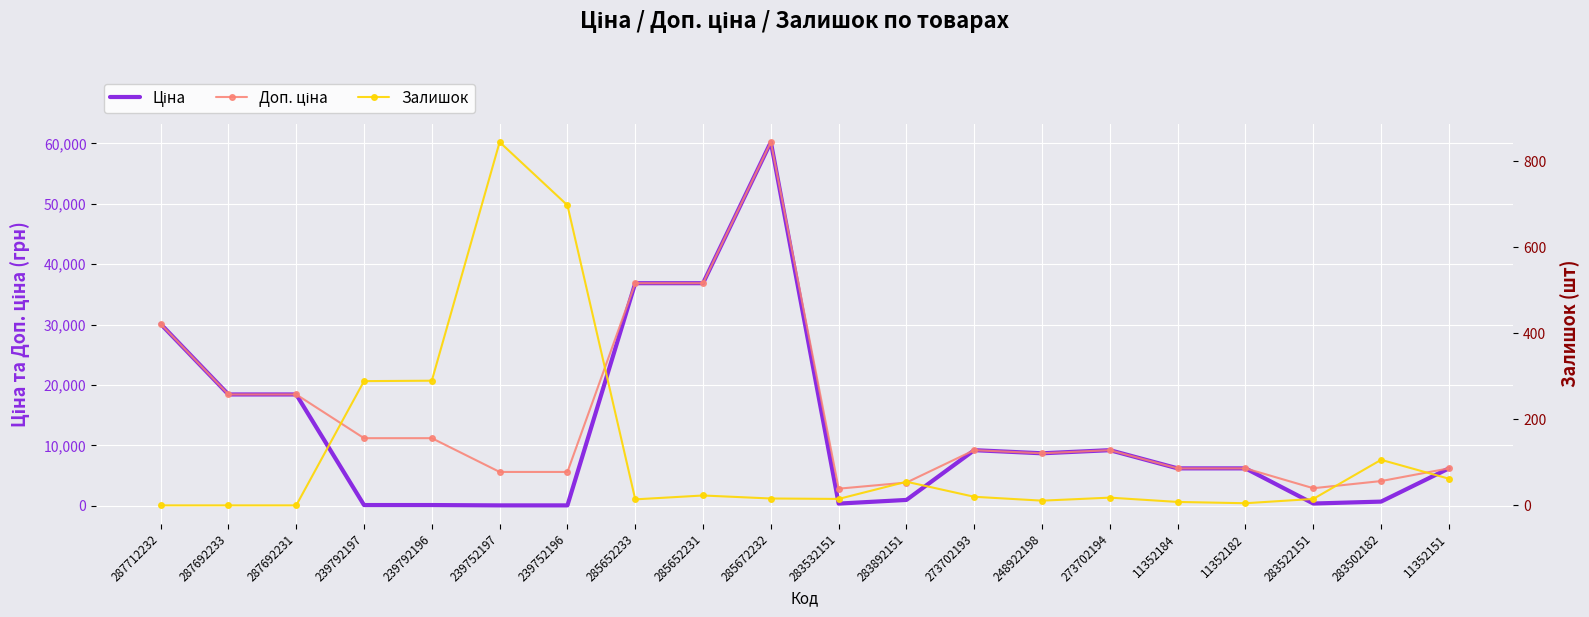

Which label corresponds to the largest value in the chart?

285672232